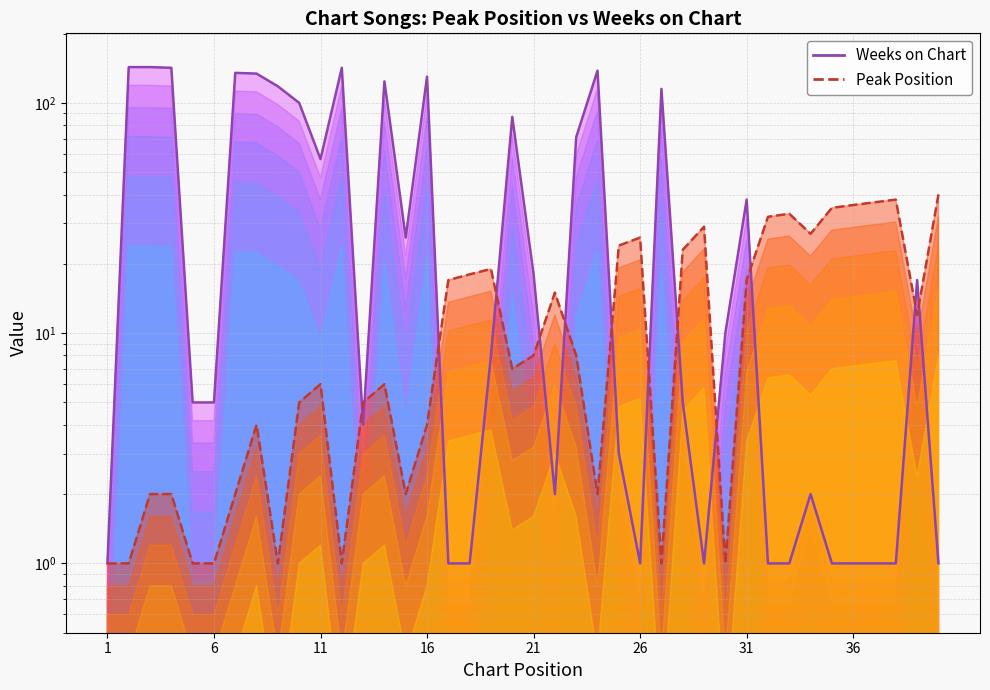

What is the difference between the maximum and minimum values in the Peak Position series?

39